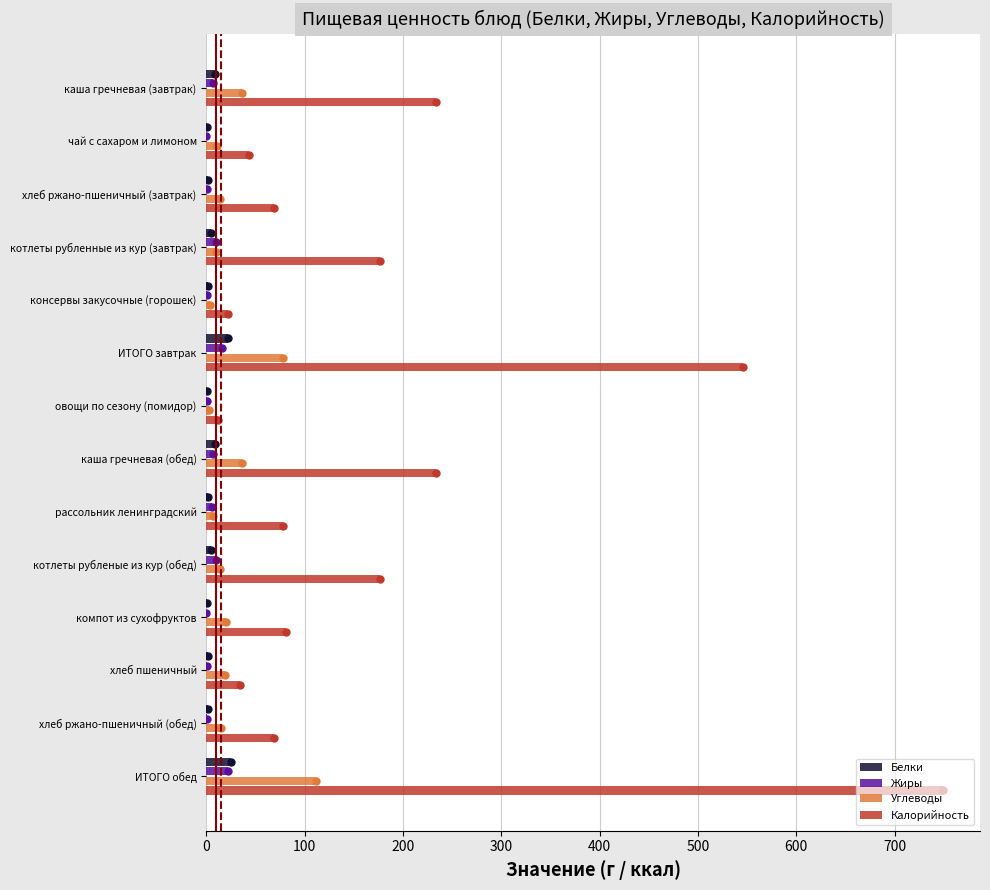

What is the sum of all Углеводы values?

375.2